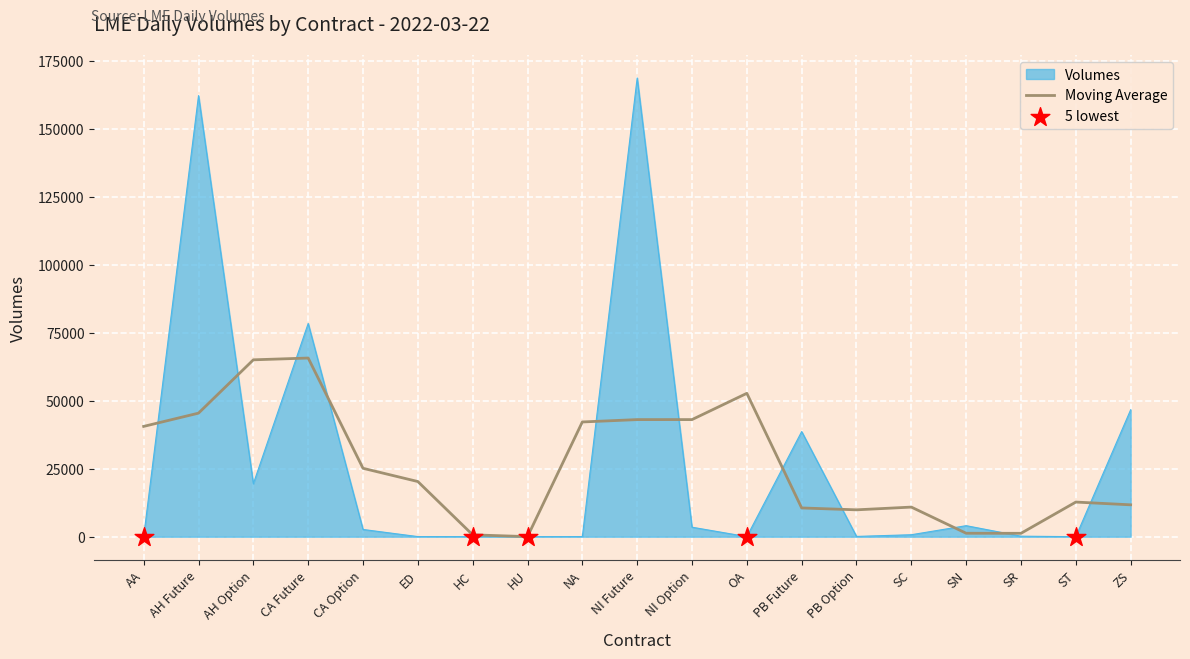

Between CA Future and NI Future, which series saw the biggest shift?

Volumes